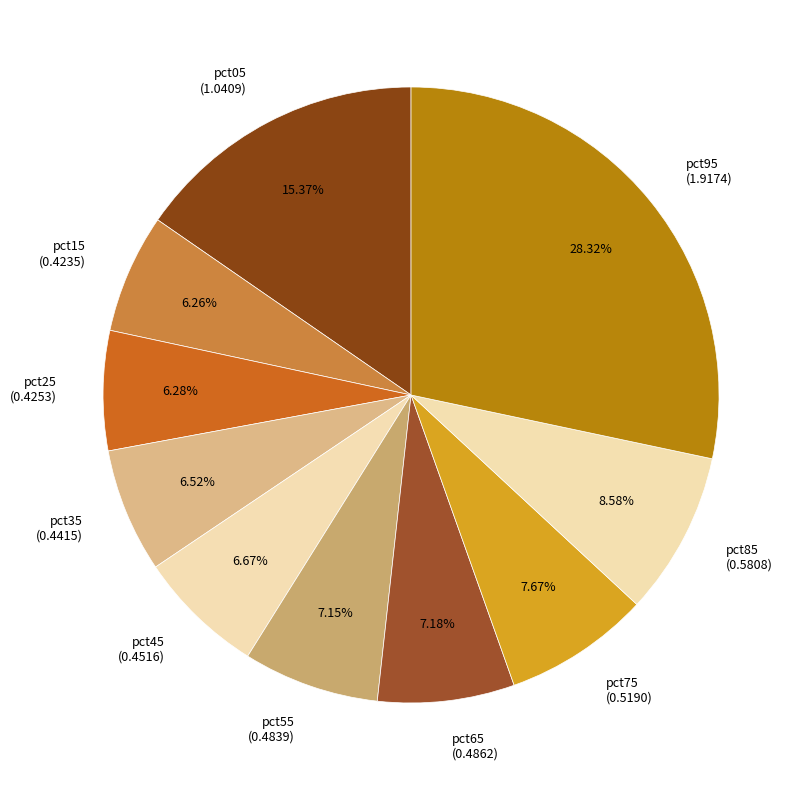

What percentage is the pct95 slice, to the nearest percent?

28%